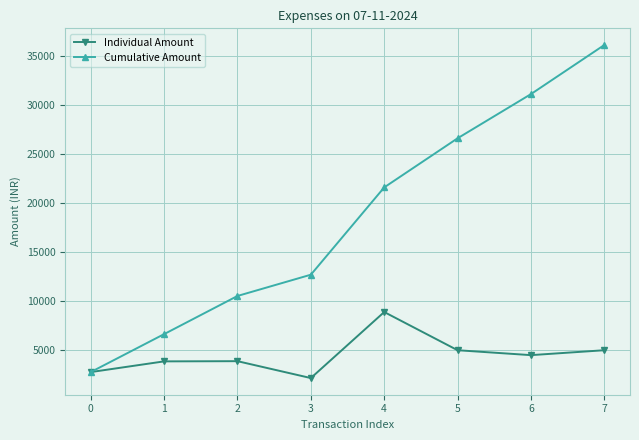

What is the approximate value of Individual Amount at 3, to the nearest 100?

2200